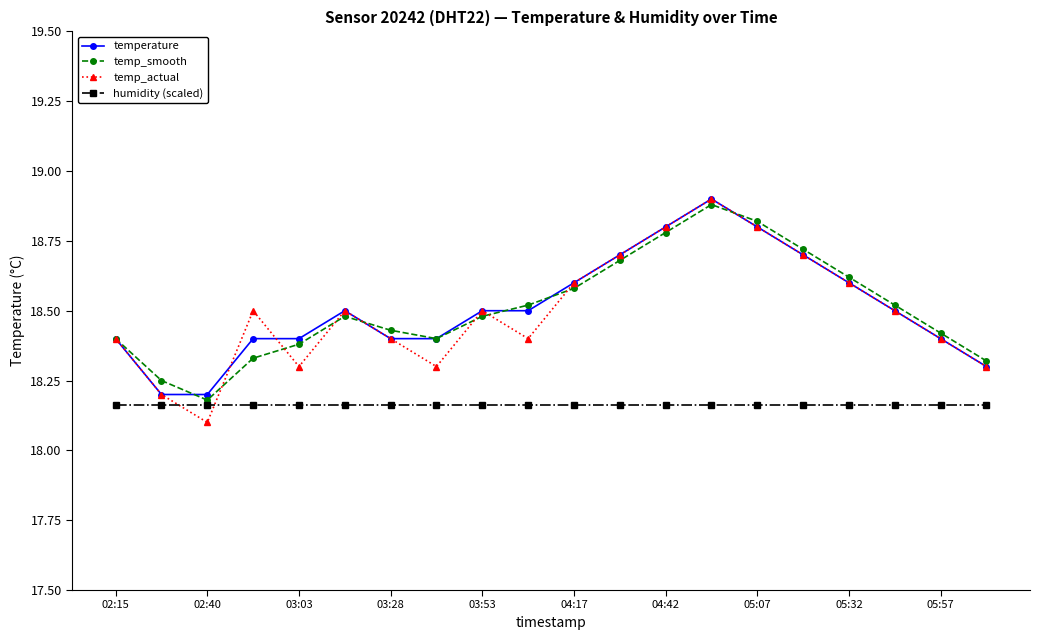

Which series has the largest range (max minus min)?

temp_actual